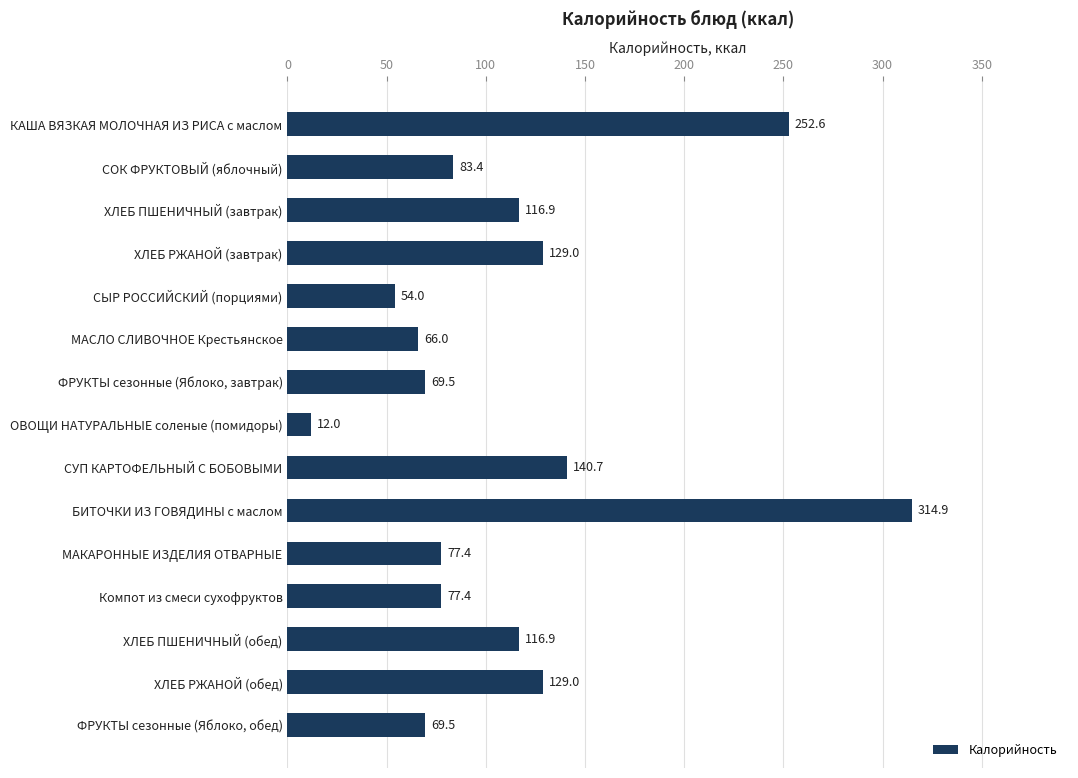

Approximately how many times larger is the value at СОК ФРУКТОВЫЙ (яблочный) compared to ХЛЕБ ПШЕНИЧНЫЙ (обед)?

0.7